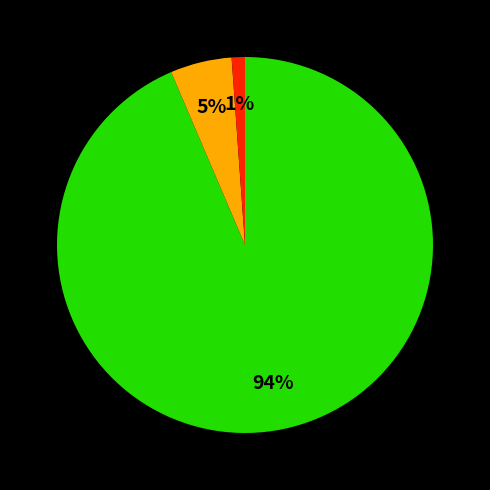

Is there any slice that represents more than half of the pie?

Yes